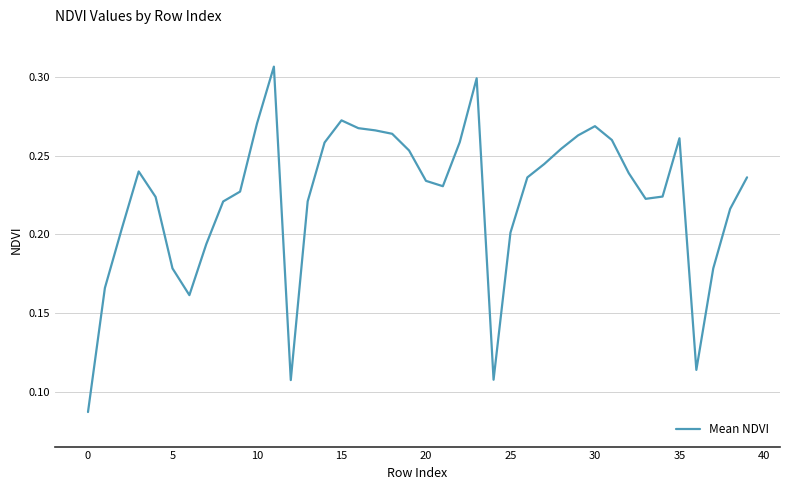

True or false: the data shows 0.1 at 5.

False